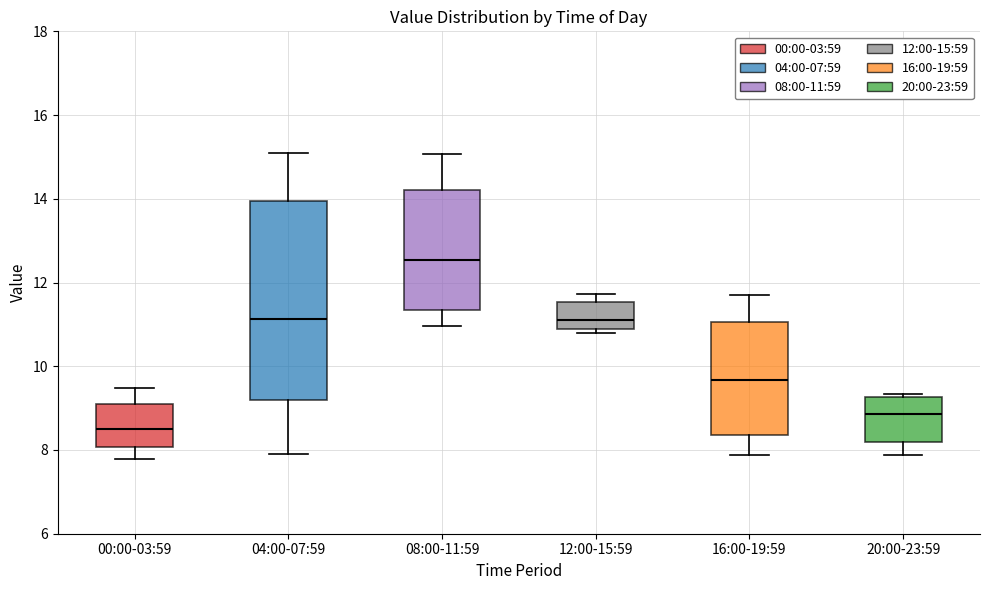

Reading left to right, read every box against the y-axis: the position of its median line, the range the box covers, and the ends of its whiskers. The values are not printed on the chart, so give them approximately, as read against the axis.

00:00-03:59: median 8.4, box 8.0 to 9.0, whiskers 7.8 to 9.4
04:00-07:59: median 11.2, box 9.2 to 14.0, whiskers 8.0 to 15.2
08:00-11:59: median 12.6, box 11.4 to 14.2, whiskers 11.0 to 15.0
12:00-15:59: median 11.2, box 10.8 to 11.6, whiskers 10.8 (just below the box's lower edge) to 11.8
16:00-19:59: median 9.6, box 8.4 to 11.0, whiskers 7.8 to 11.8
20:00-23:59: median 8.8, box 8.2 to 9.2, whiskers 7.8 to 9.4